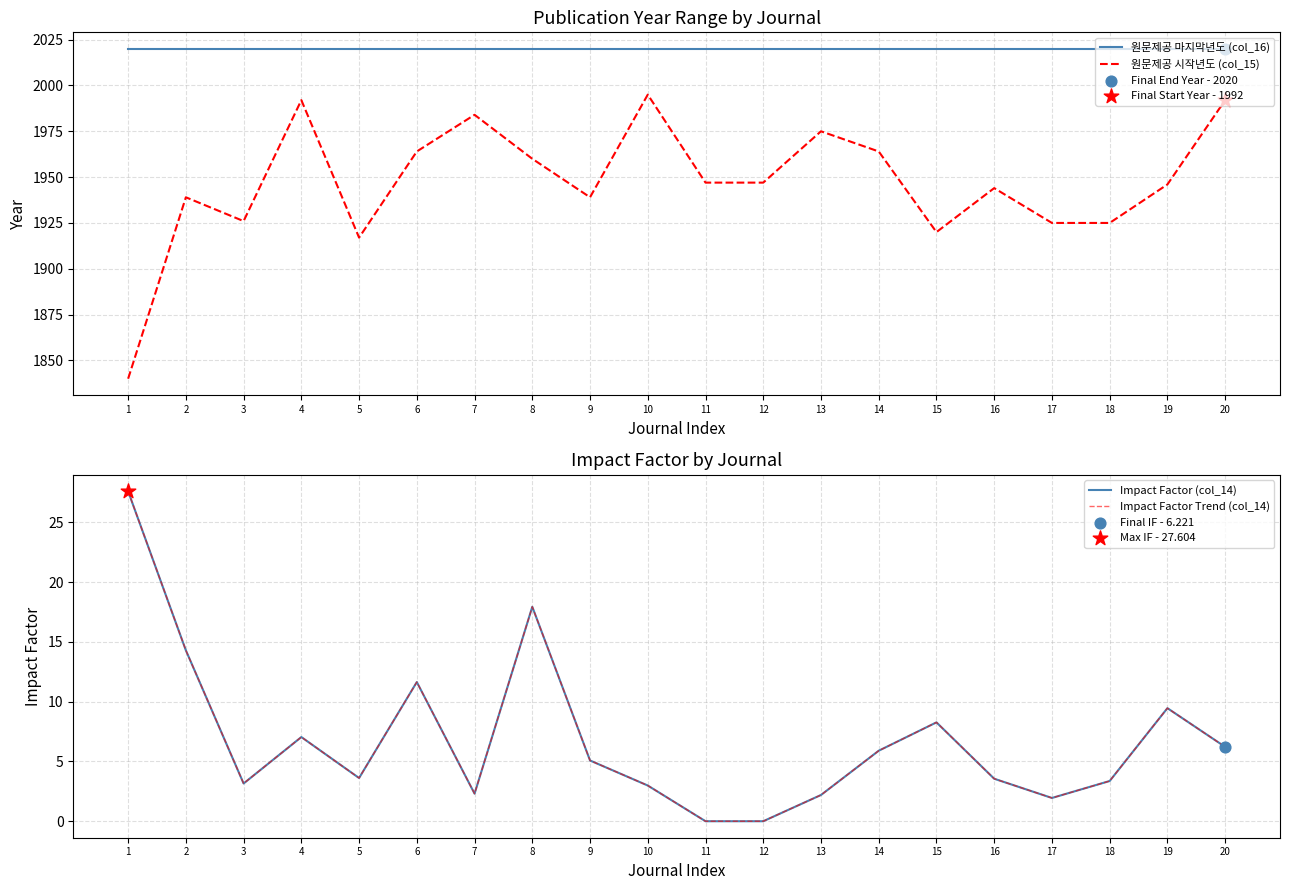

Which series has the largest total across all categories?

원문제공 마지막년도 (col_16)